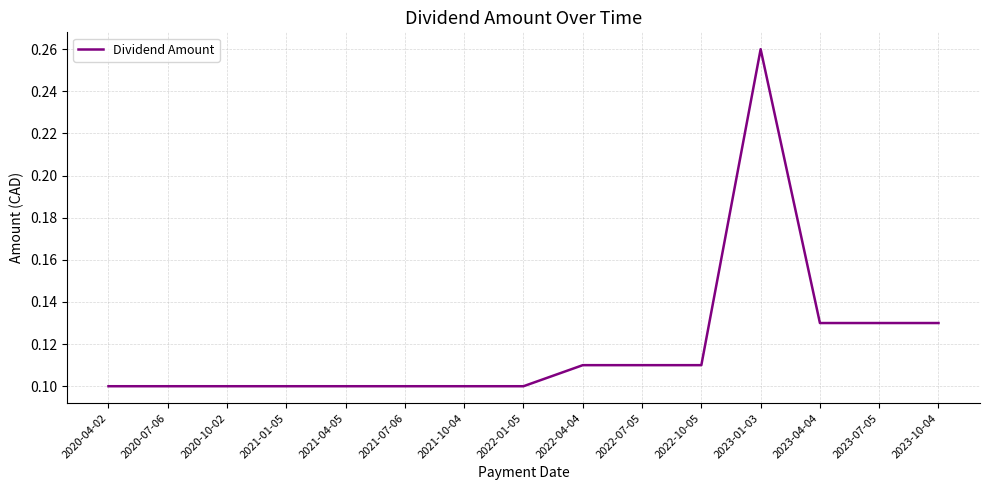

The chart shows a value of 0.1 at 2021-10-04. True or false?

True